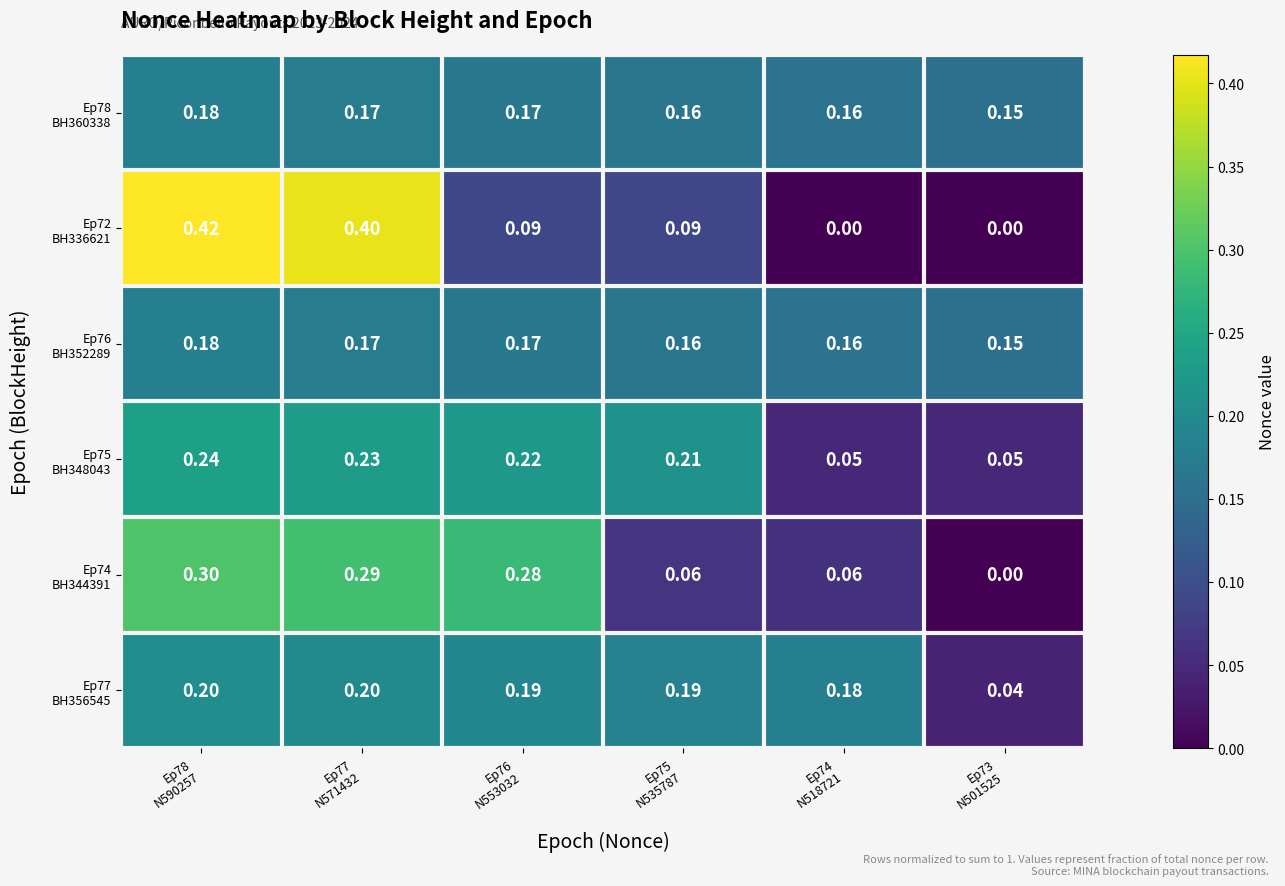

How many data points does each series have?

6